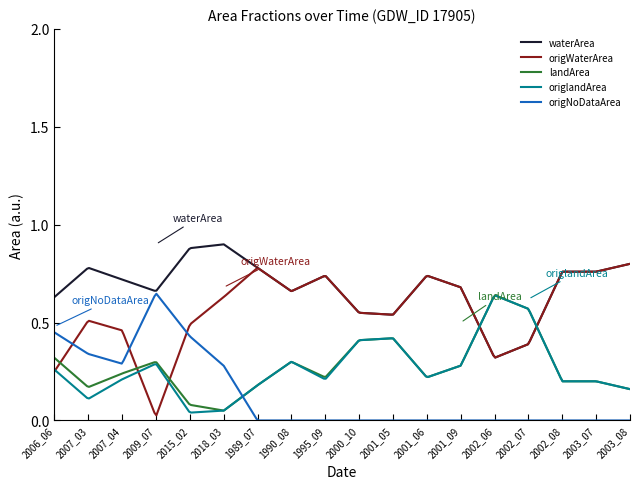

Which series has the largest total across all categories?

waterArea